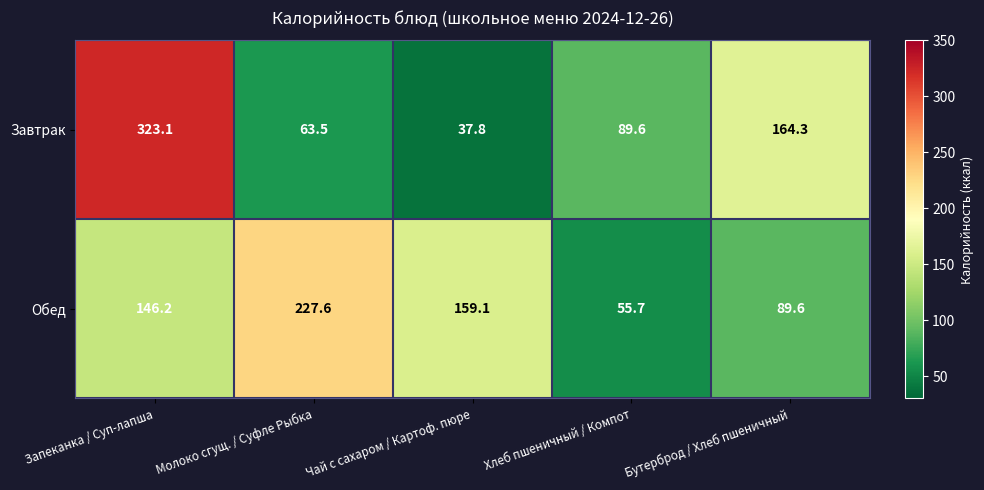

What is the total value across all series at Бутерброд / Хлеб пшеничный?

253.9